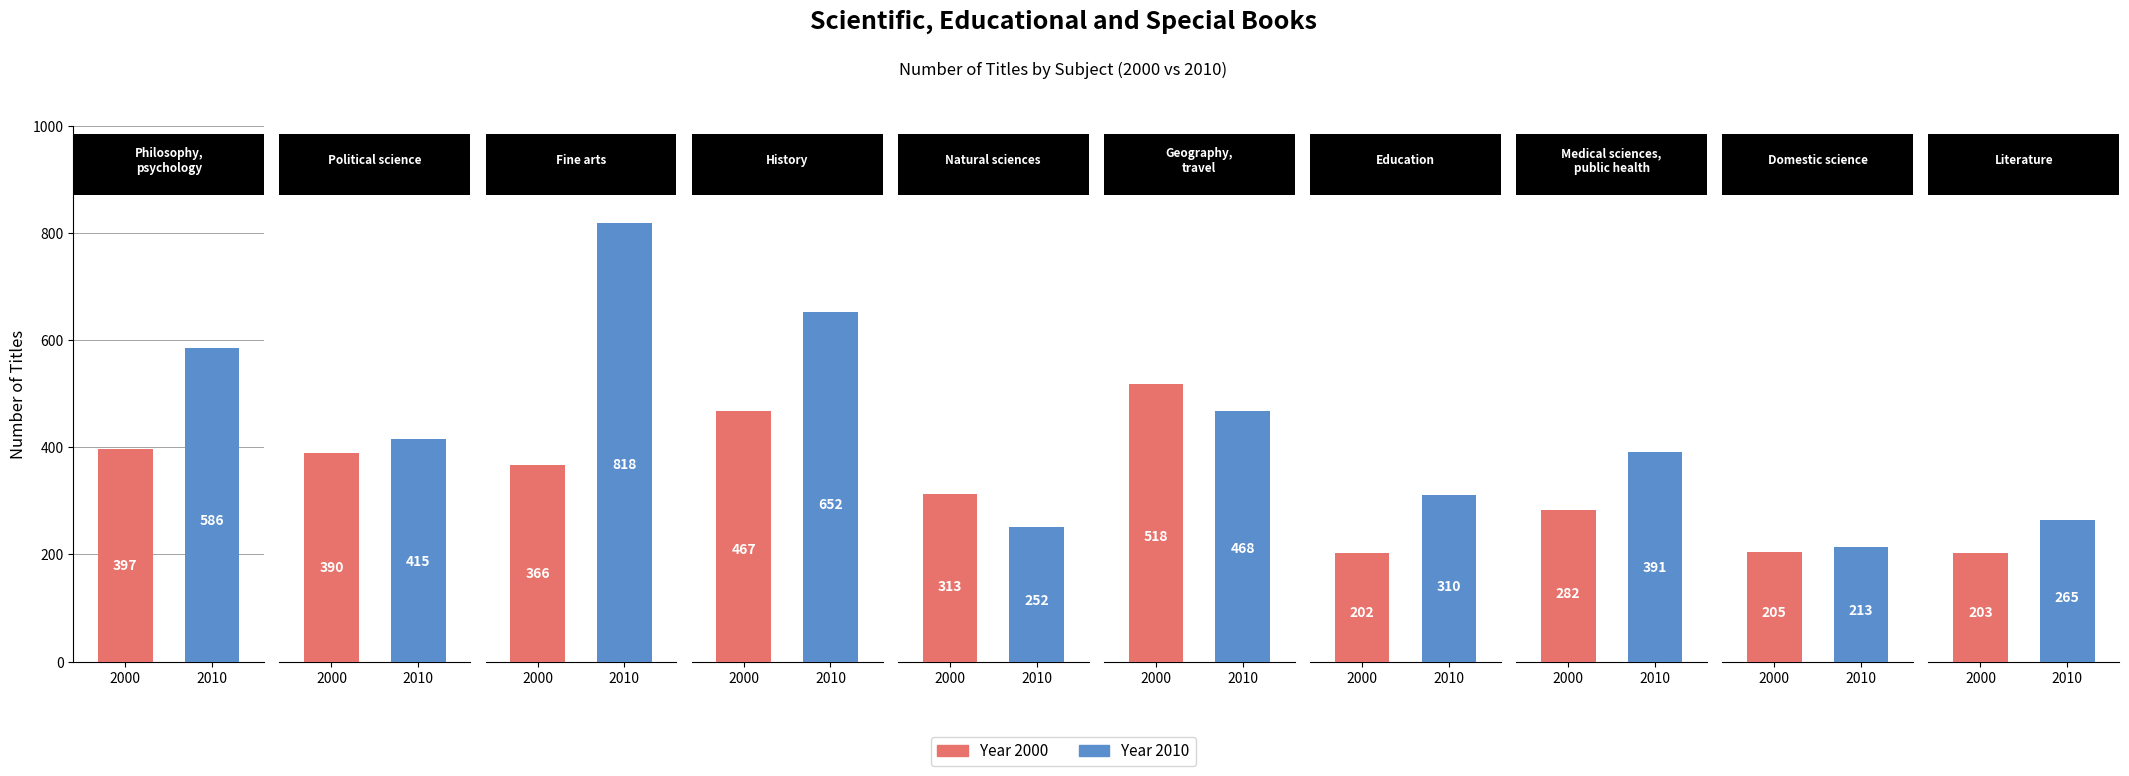

Which series has the widest spread of values?

Titles 2010